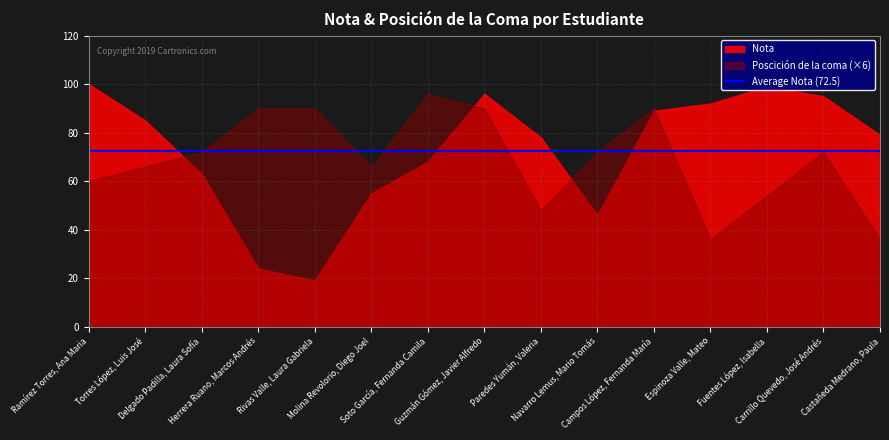

Reading left to right, what are all the values shown in this chart?

Nota: 100	85	63	24	19	55	68	96	78	46	89	92	99	95	79
Poscición de la coma: 10	11	12	15	15	11	16	15	8	12	15	6	9	12	6